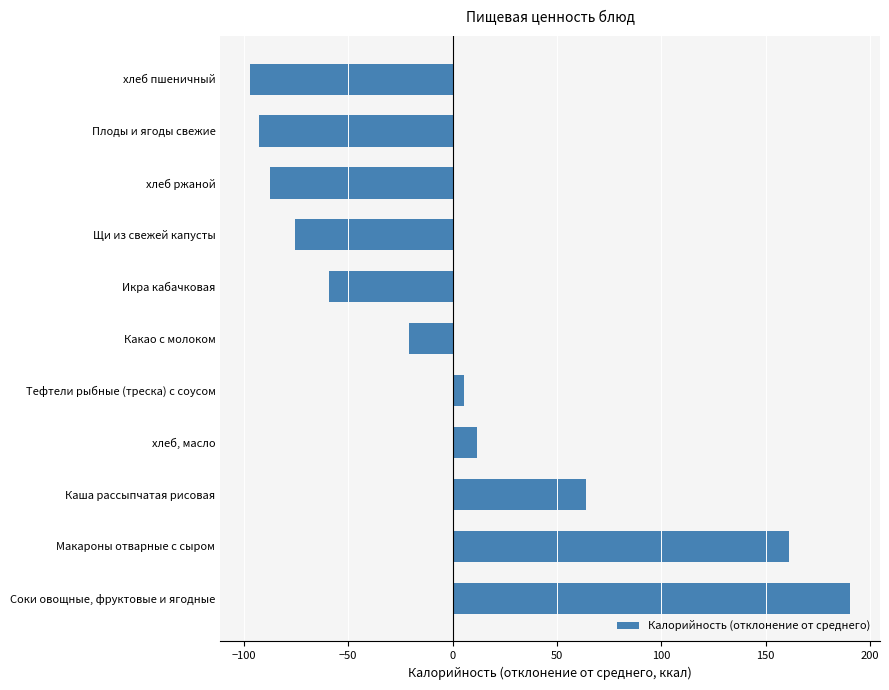

The value at Щи из свежей капусты is -75.6. True or false?

True